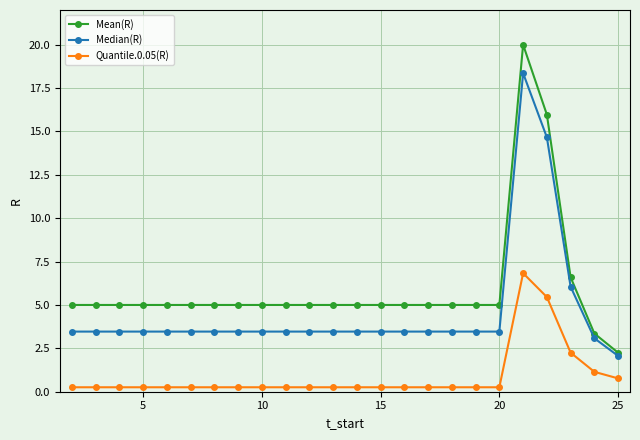

True or false: Median(R) has more than 0 points higher than both neighbors.

True